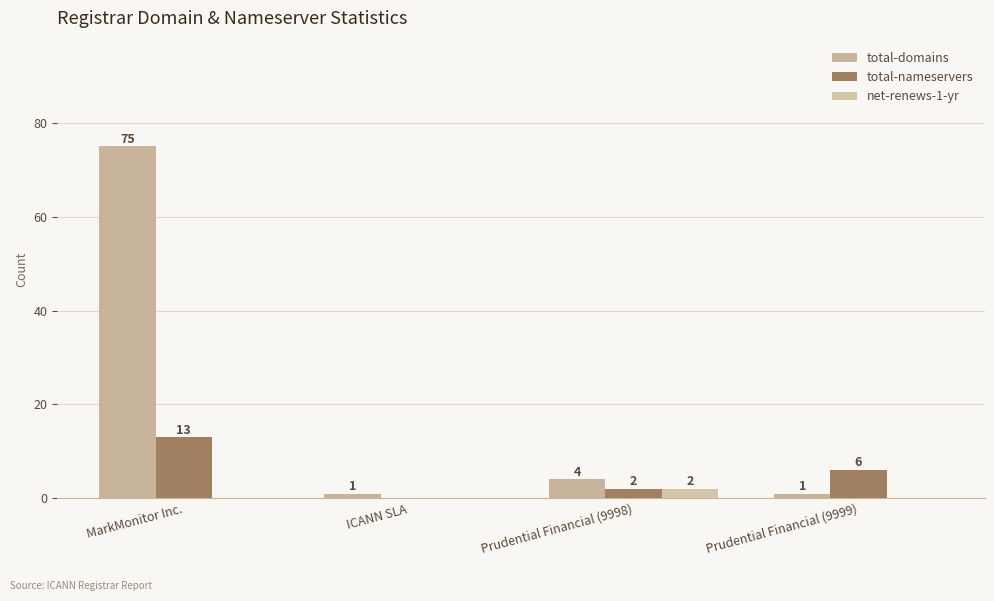

Are the bars grouped side by side (vs. stacked)?

Yes